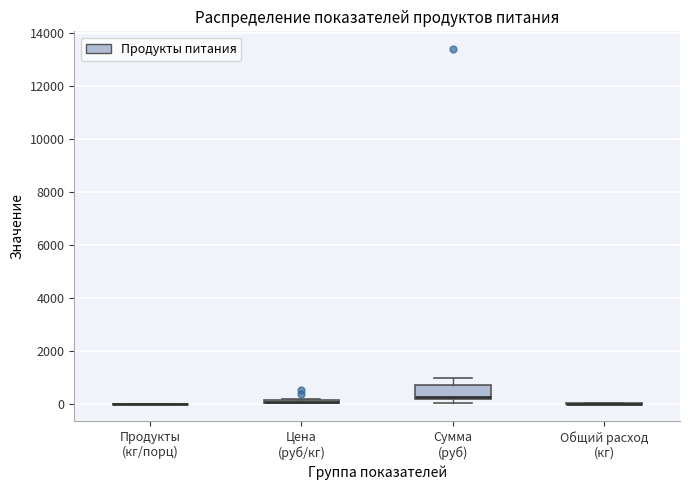

Which box is the tallest, from its lower edge to its upper edge?

Сумма (руб)